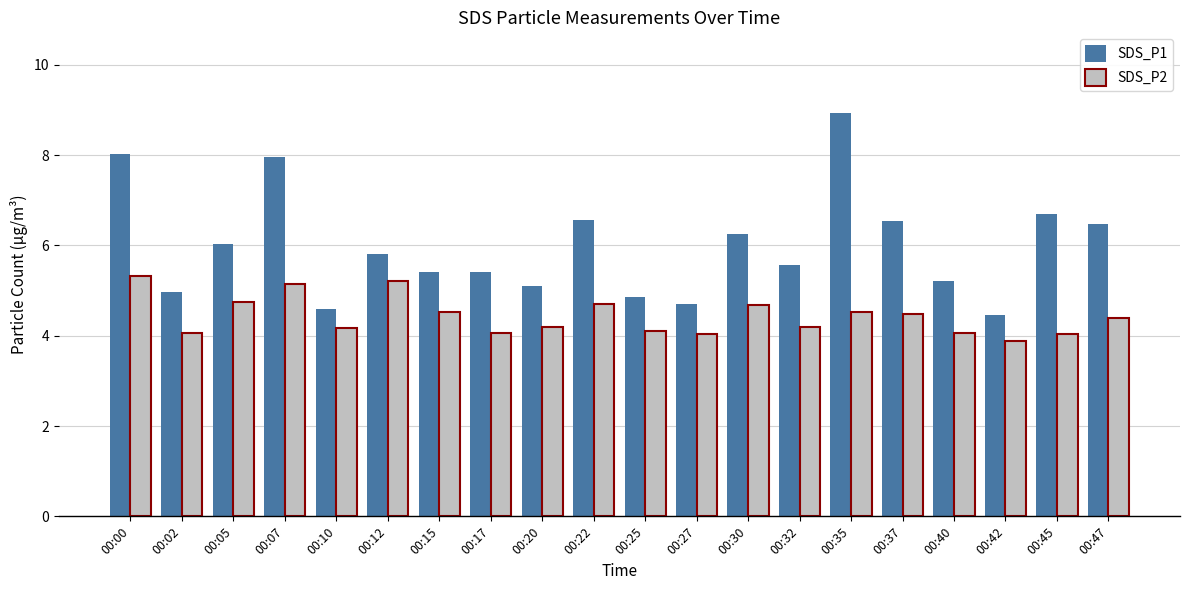

At how many categories does at least one series exceed 7?

3